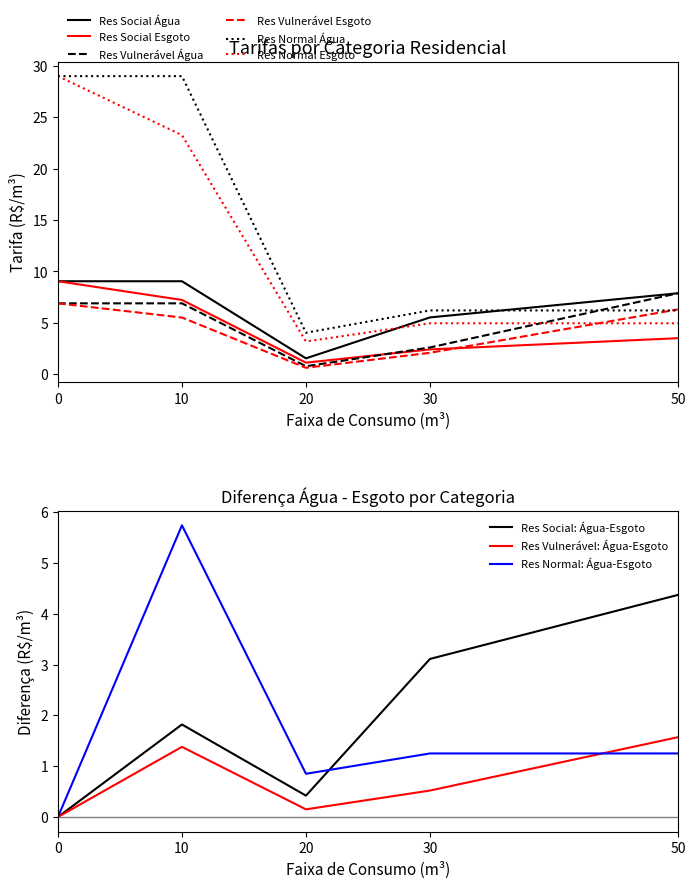

True or false: Res Vulnerável Água and Res Vulnerável Esgoto intersect in this chart.

False